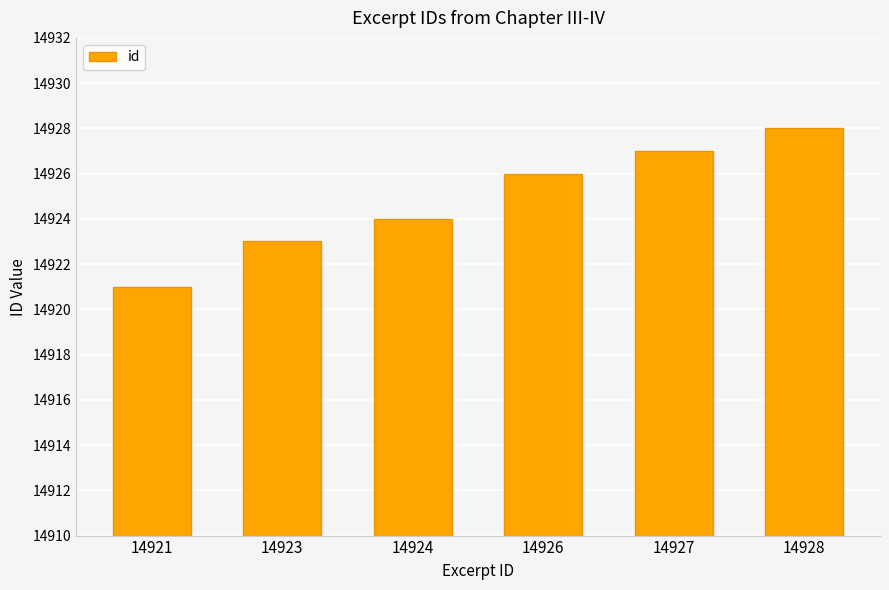

Reading left to right, transcribe all the data shown in this chart.

14921	14923	14924	14926	14927	14928